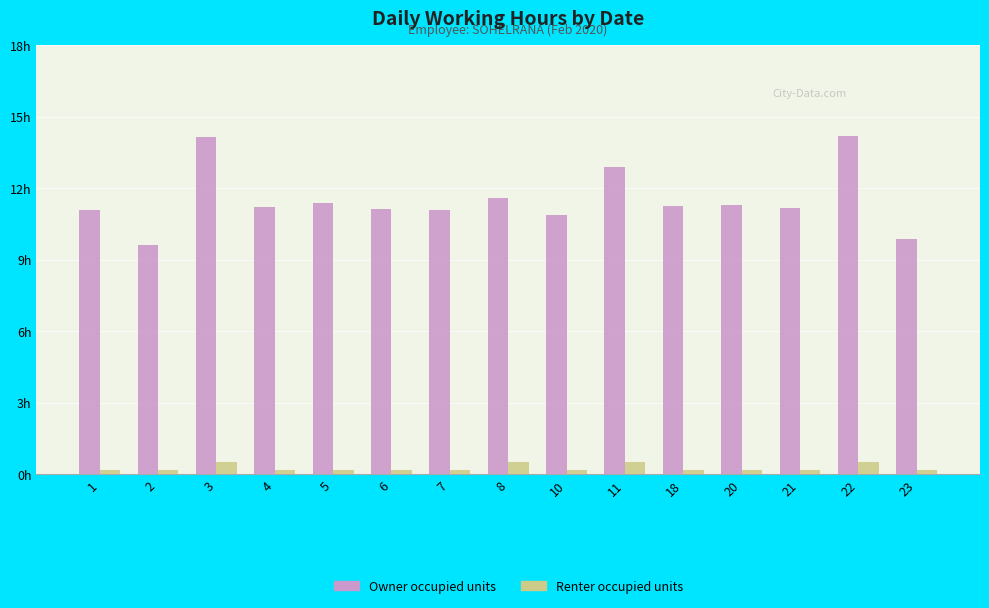

Reading right to left, extract all data points from this chart.

Owner occupied units: 9.9	14.2	11.2	11.3	11.2	12.9	10.9	11.6	11.1	11.1	11.4	11.2	14.1	9.6	11.1
Renter occupied units: 0.2	0.5	0.2	0.2	0.2	0.5	0.2	0.5	0.2	0.2	0.2	0.2	0.5	0.2	0.2